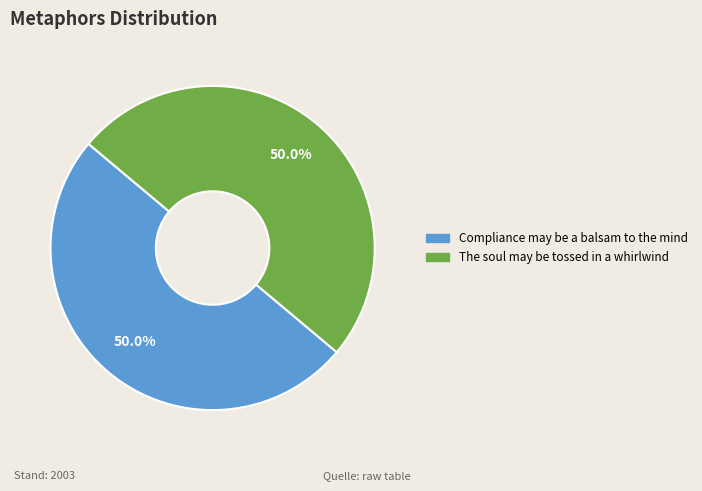

Is it true that Compliance may be a balsam to the mind is 50% of the pie?

True